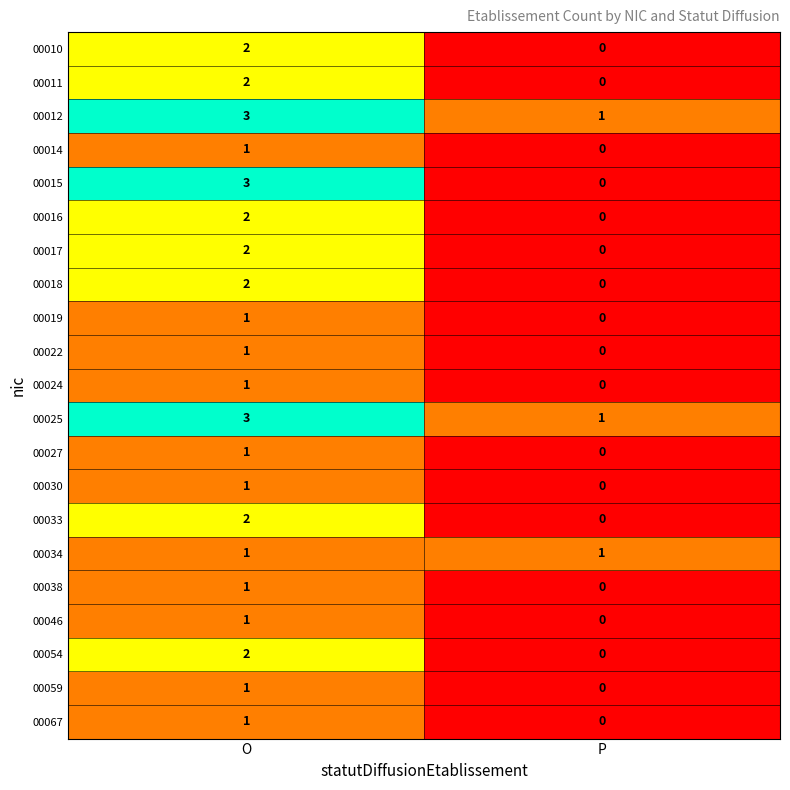

The 00010 series shows -1 at P. True or false?

False